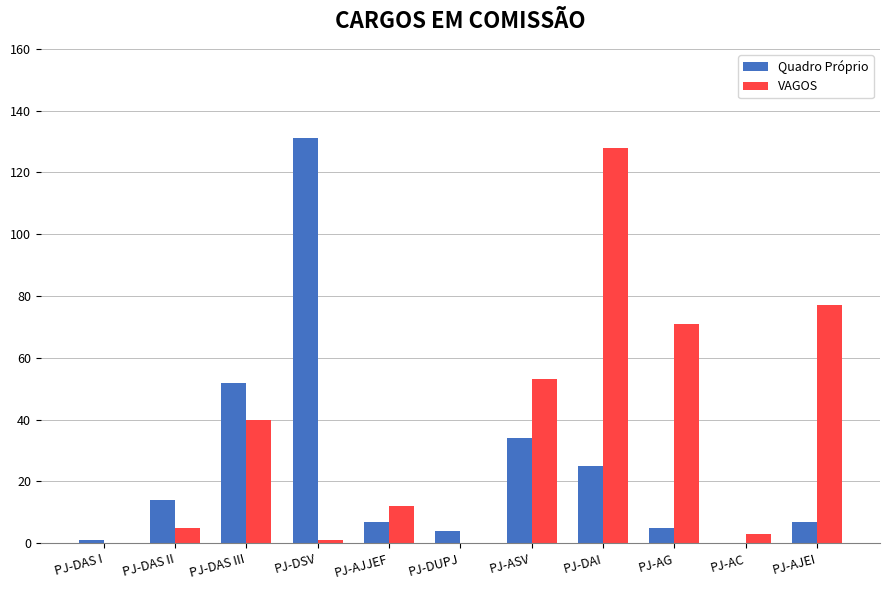

True or false: Quadro Próprio has a value of 131 at PJ-DSV.

True